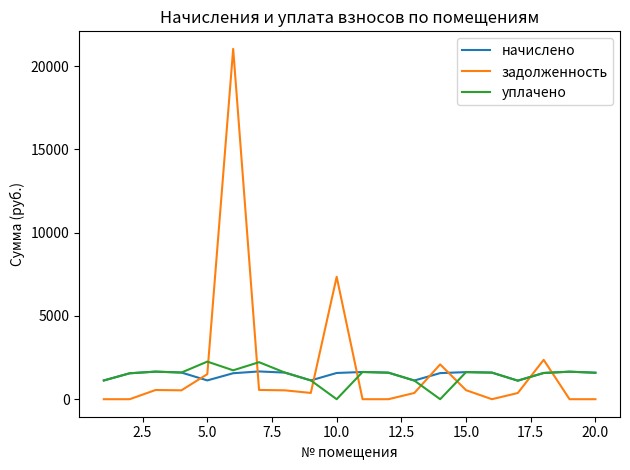

Which series has the largest range (max minus min)?

задолженность